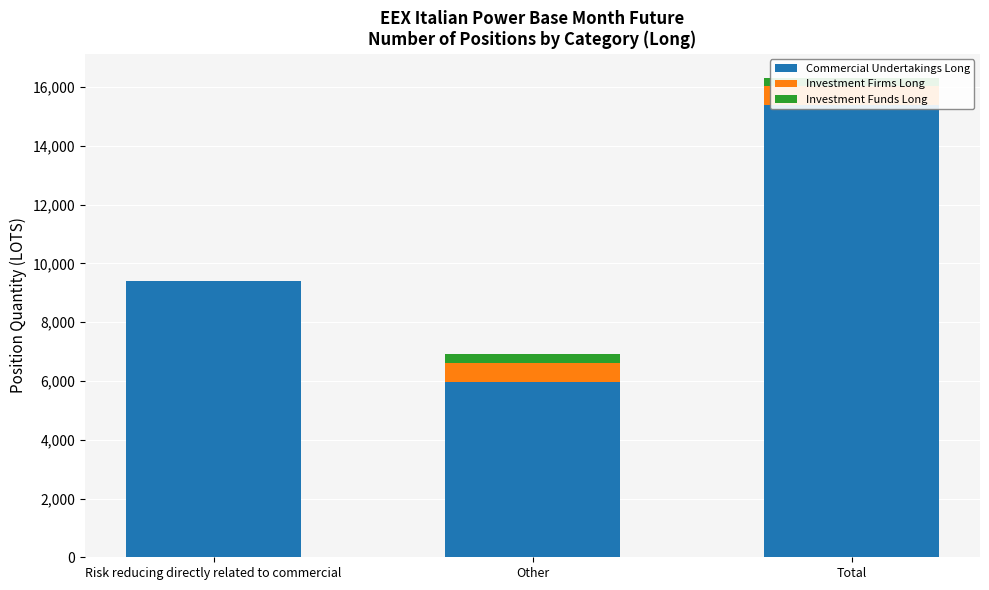

At how many categories does at least one series exceed 9930?

1